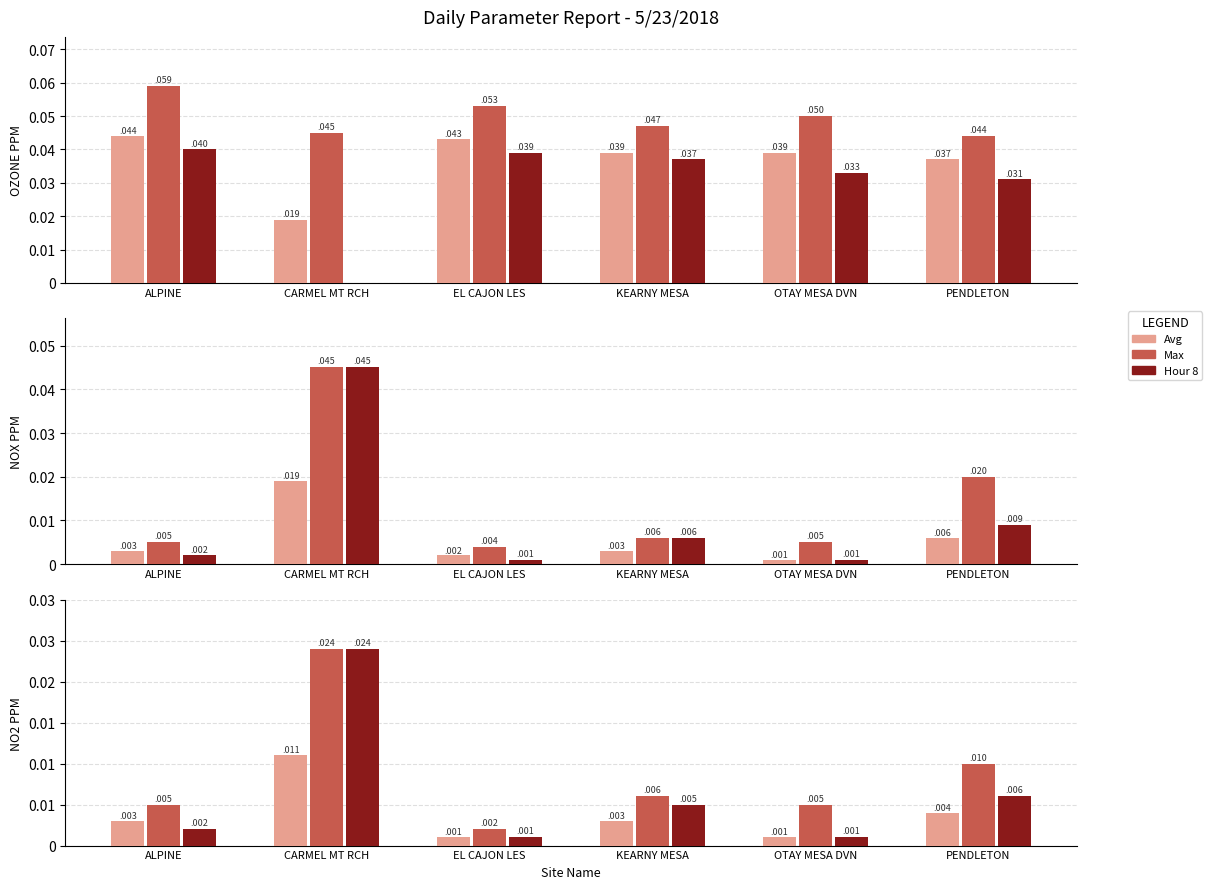

What position from the left is KEARNY MESA?

4